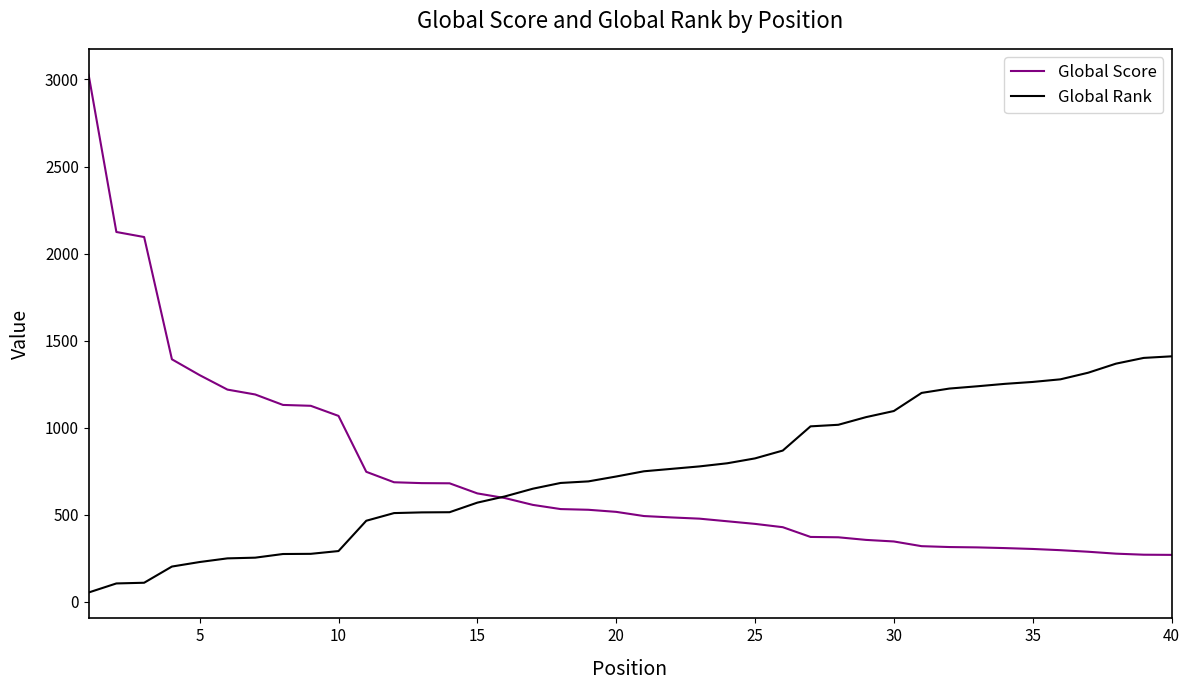

Which series has the widest spread of values?

Global Score